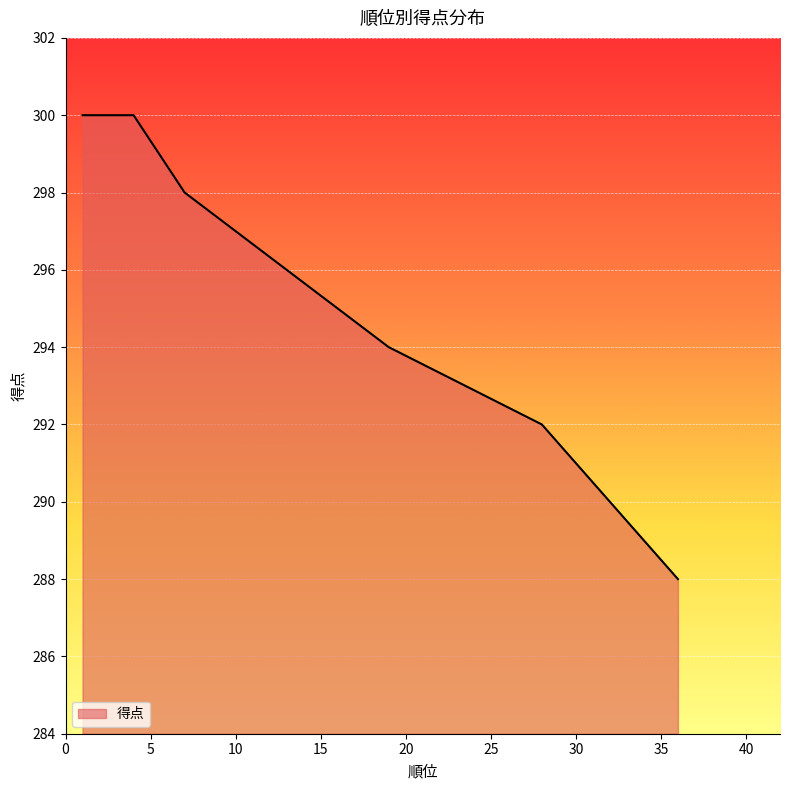

What is the sum of the values at 19 and 28?

586